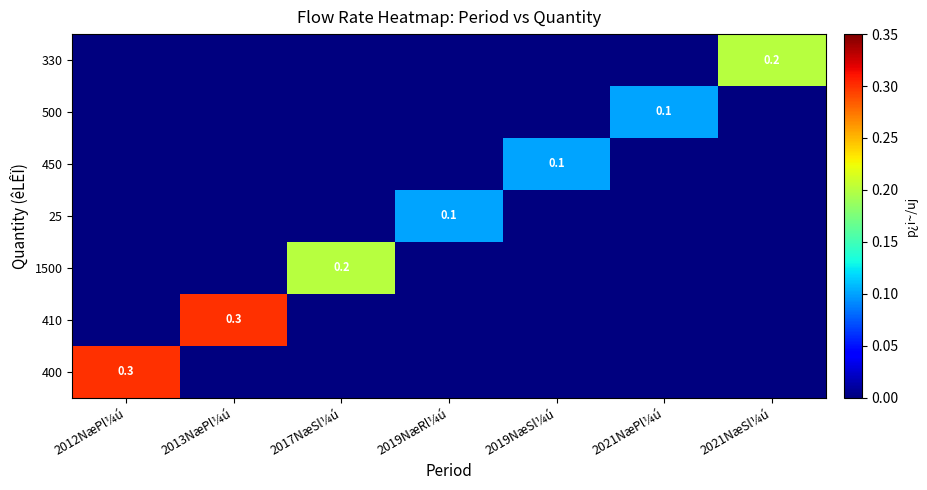

What is the difference between the highest and lowest values at 2021NæSl¼ú?

0.2